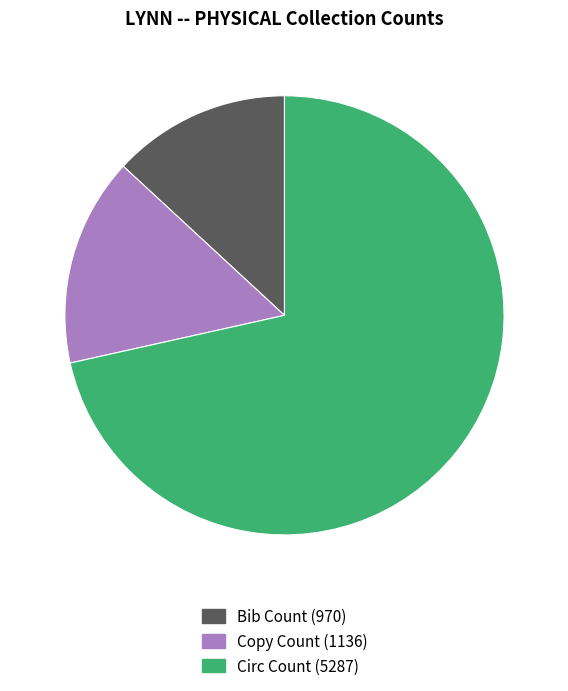

Is the sum of Circ Count and Copy Count greater than half?

Yes